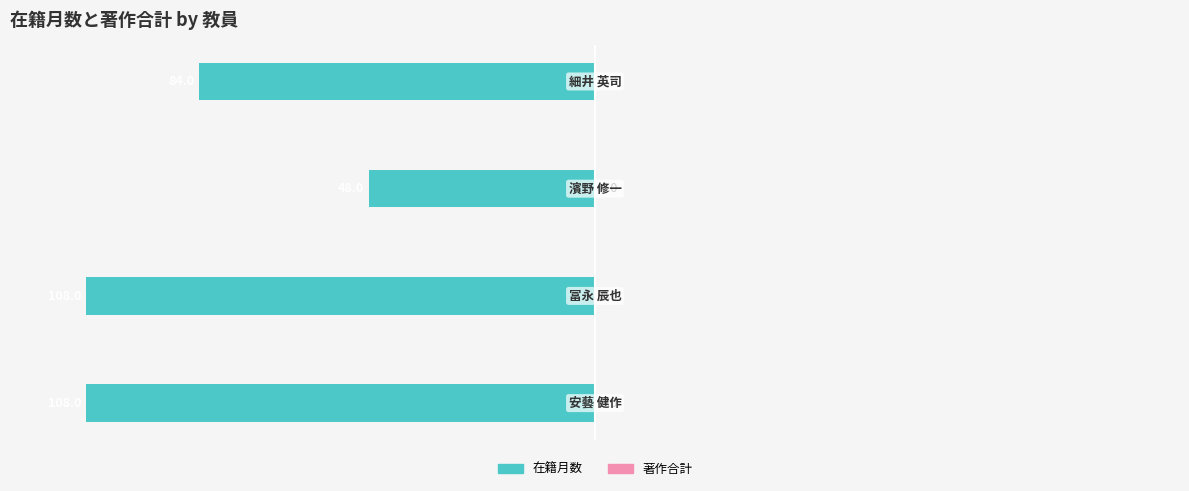

How many bars are there in total?

4